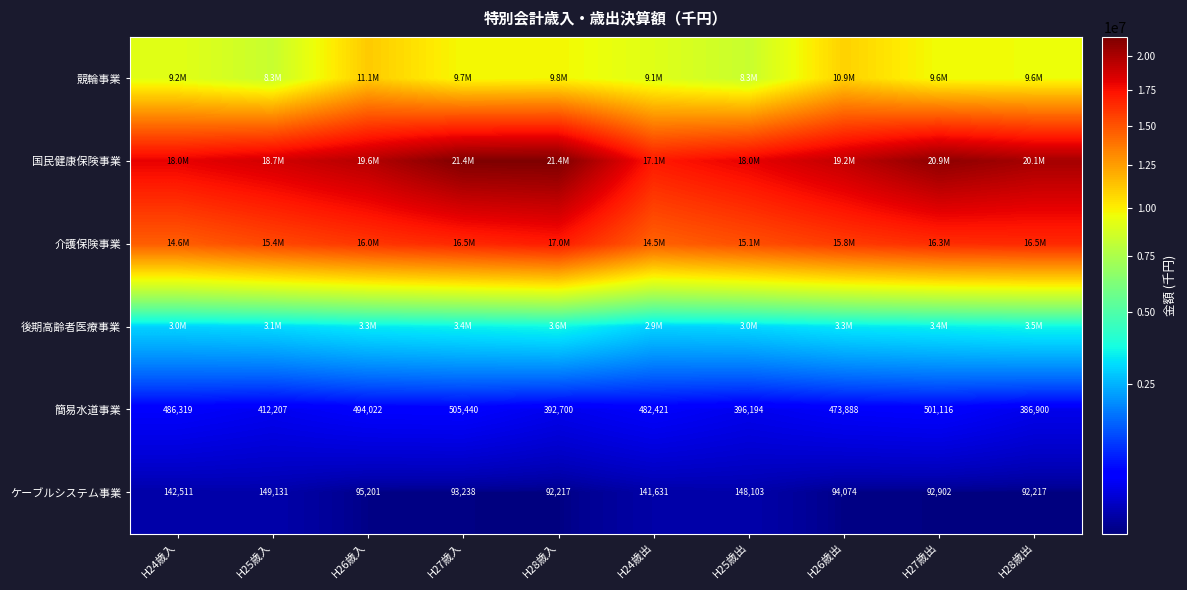

At which category does the chart reach its peak across all series?

H28歳入